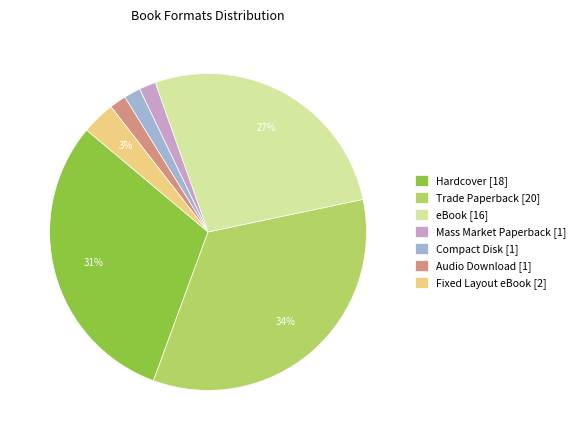

What is the ratio of the value at Audio Download [1] to the value at Mass Market Paperback [1]?

1.0